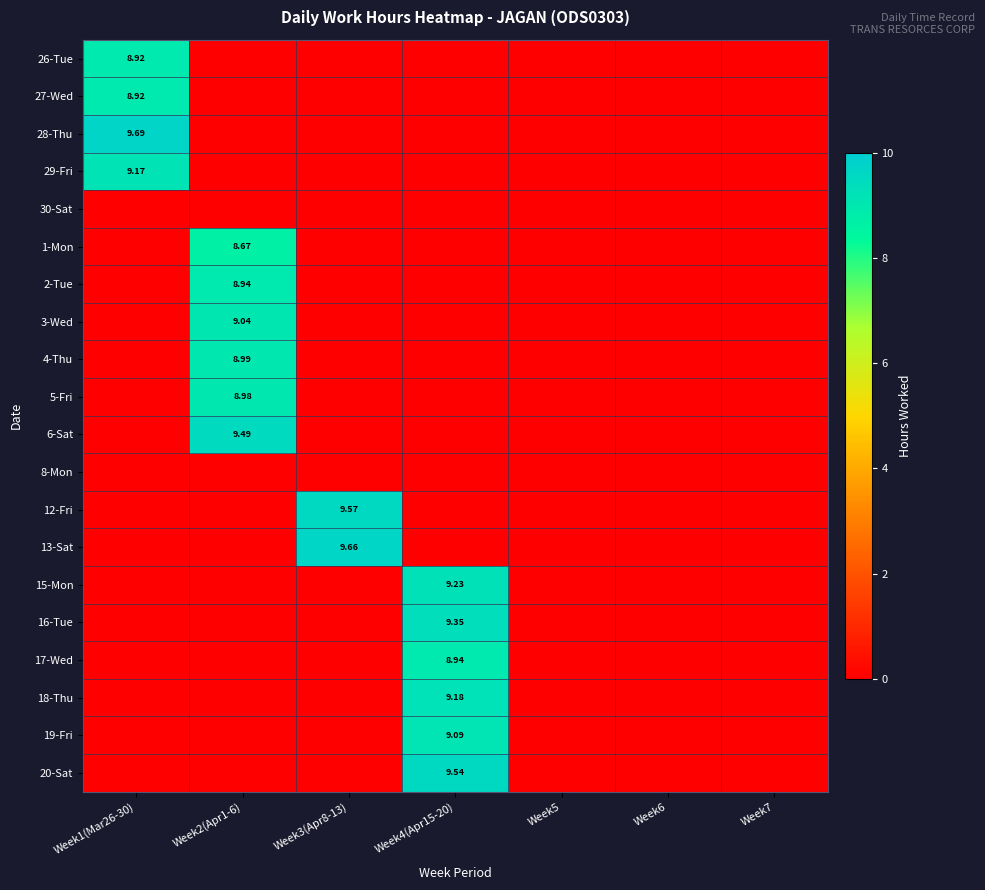

Count the number of data series in this chart.

20